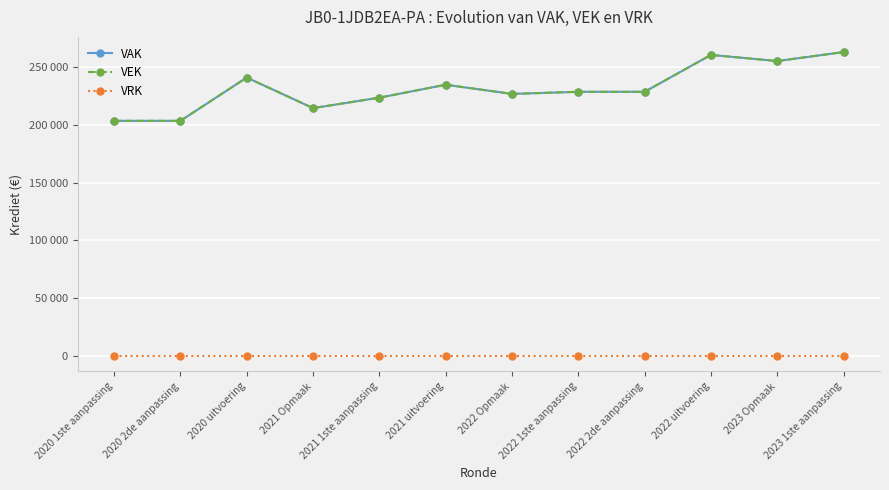

What position from the right is 2023 1ste aanpassing?

1